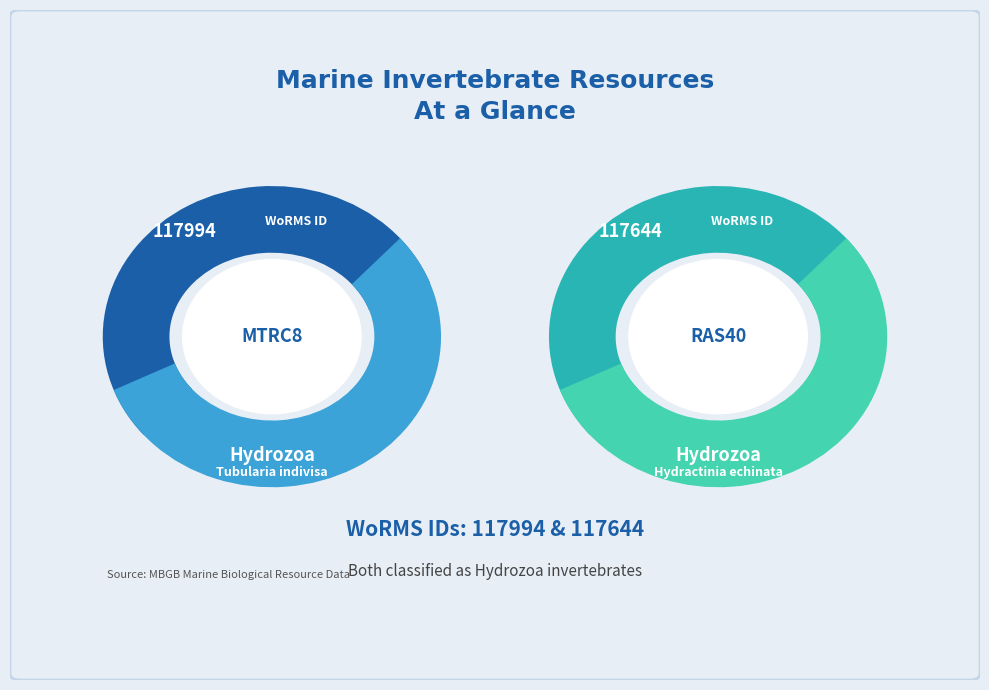

How much of the chart is everything except MTRC8?

49.9%